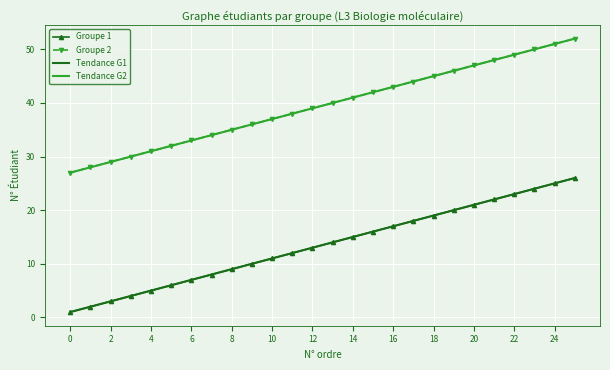

At how many categories does at least one series exceed 45?

7